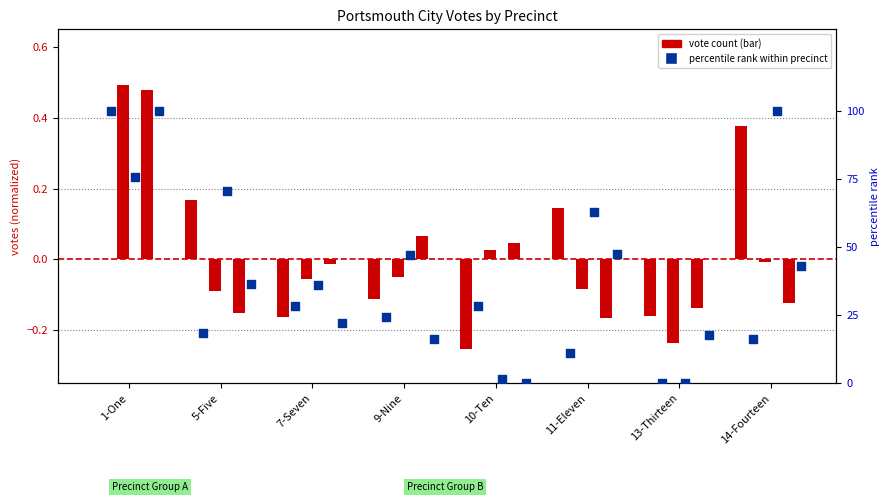

At which category is the sum across all series the highest?

1-One